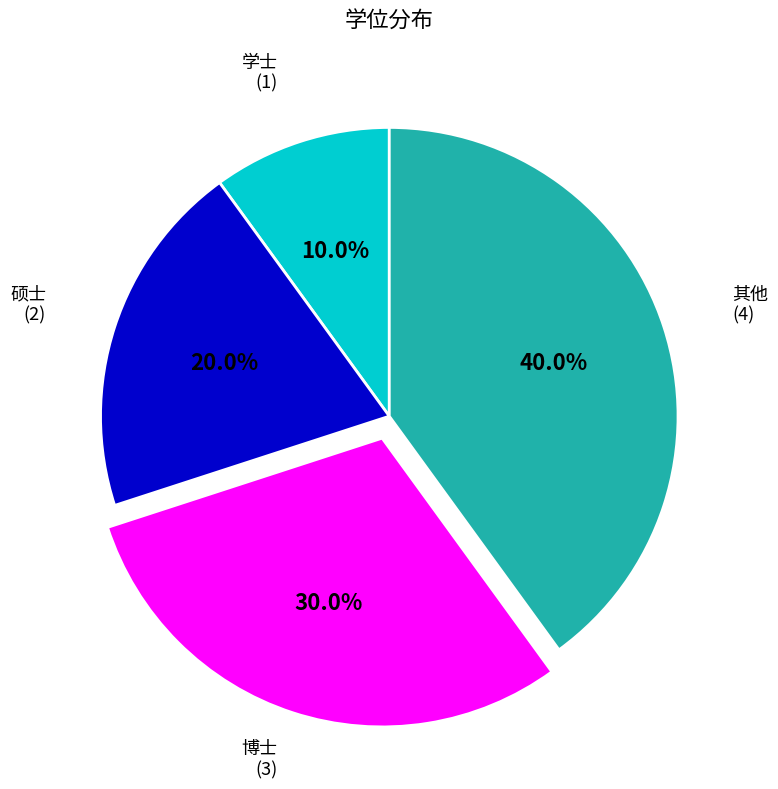

Approximately how many times larger is the value at 其他 compared to 学士?

4.0